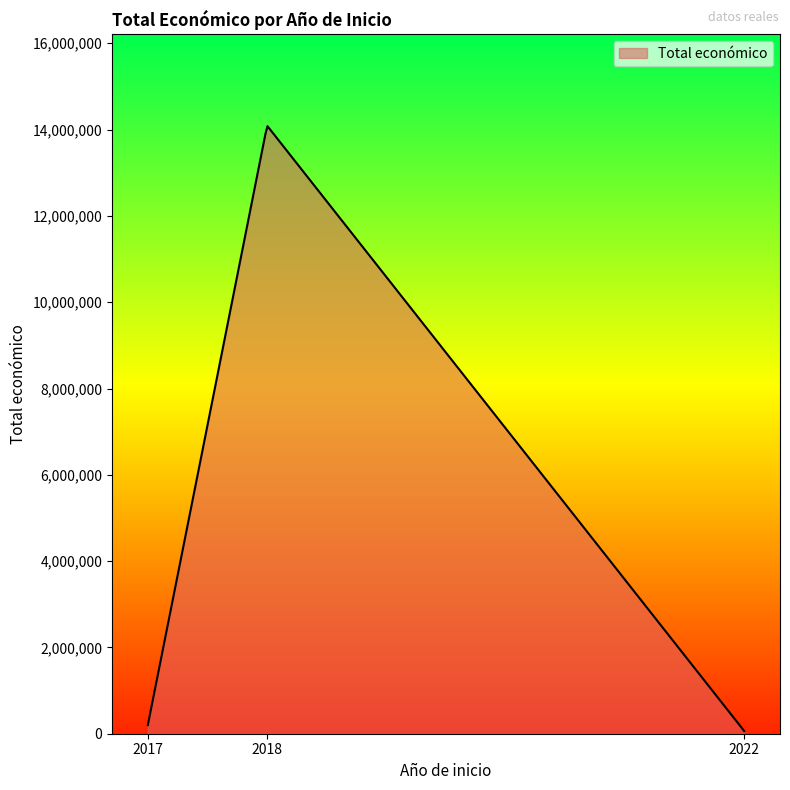

What is the difference between the maximum and minimum values?

14017595.8